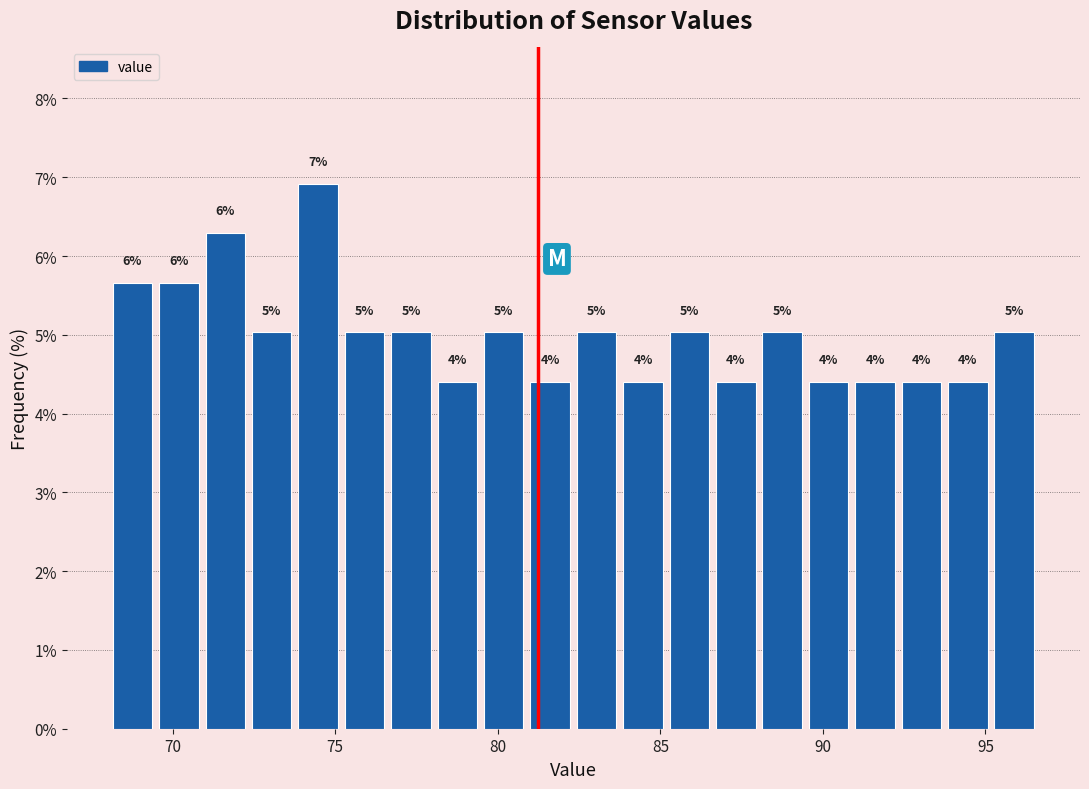

Read against the x-axis, roughly where is the centre of the tallest bar?

74.5